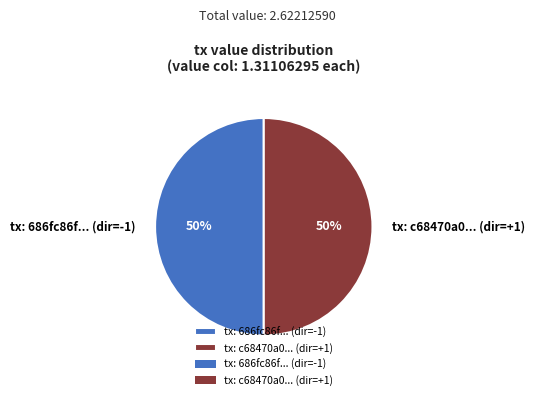

To the nearest percent, what portion does tx: c68470a0... (dir=+1) represent?

50%